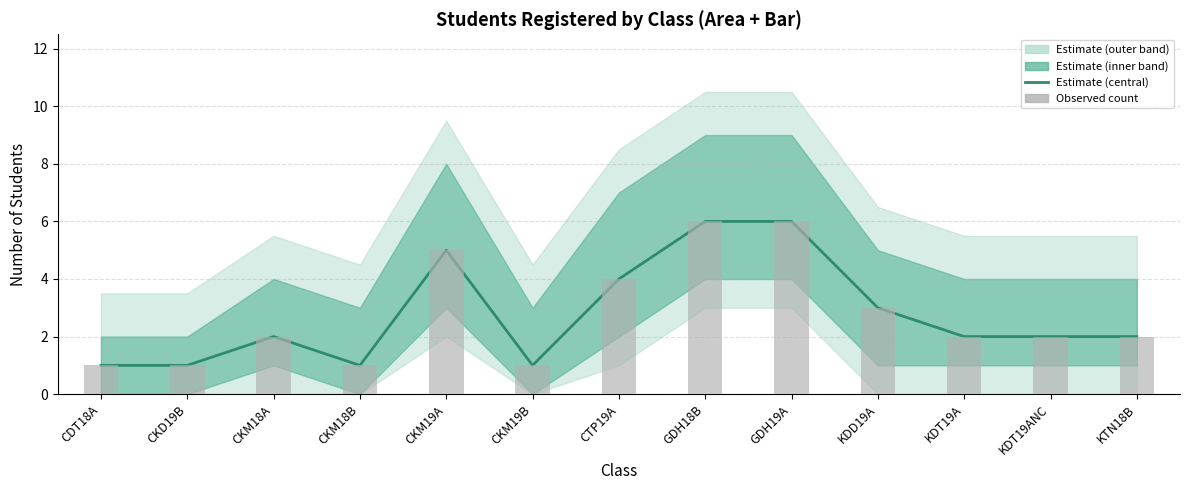

What is the sum of the Estimate (central) values at GDH19A and GDH18B?

12